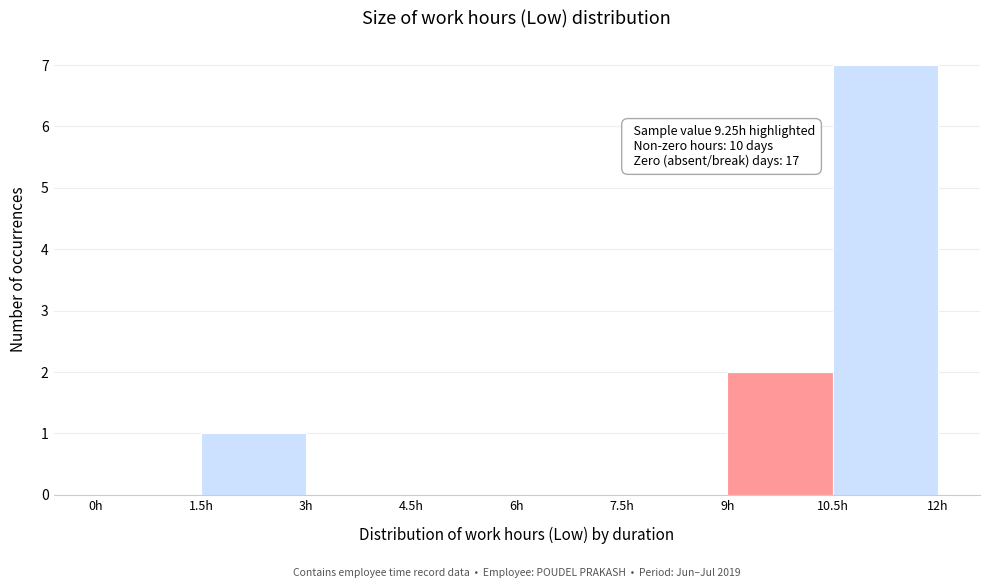

Which range on the x-axis has the tallest bar?

10.5 to 12.0